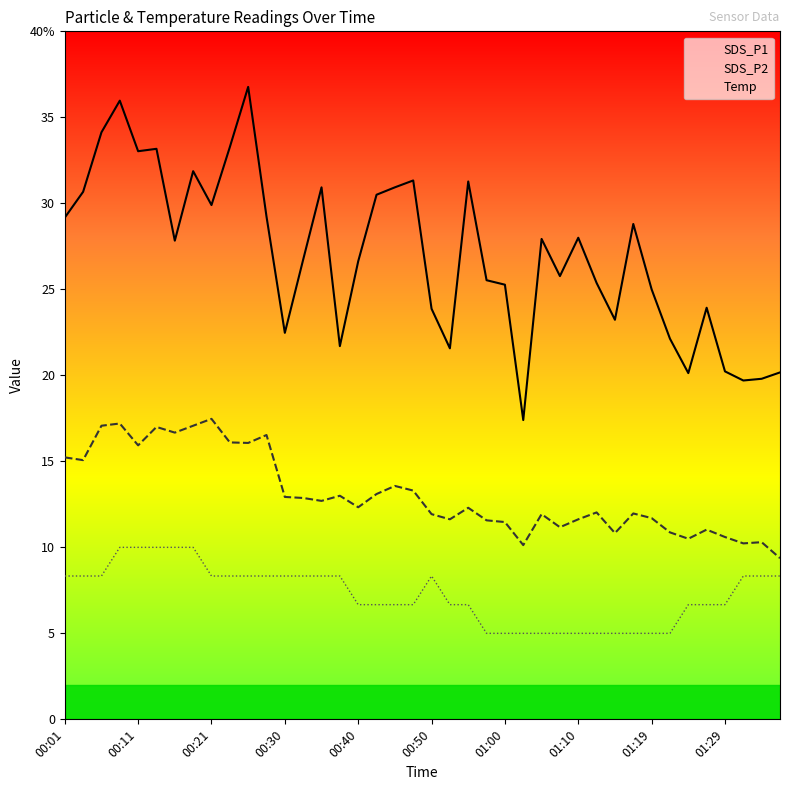

At how many categories does at least one series exceed 32?

6